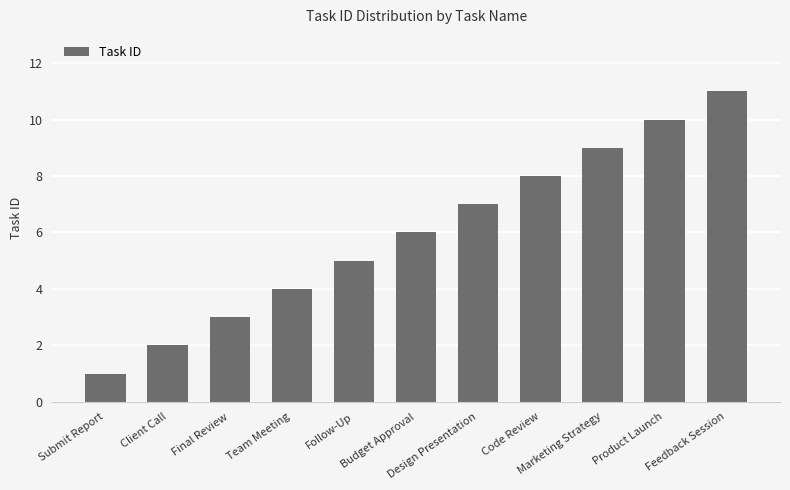

What is the average value?

6